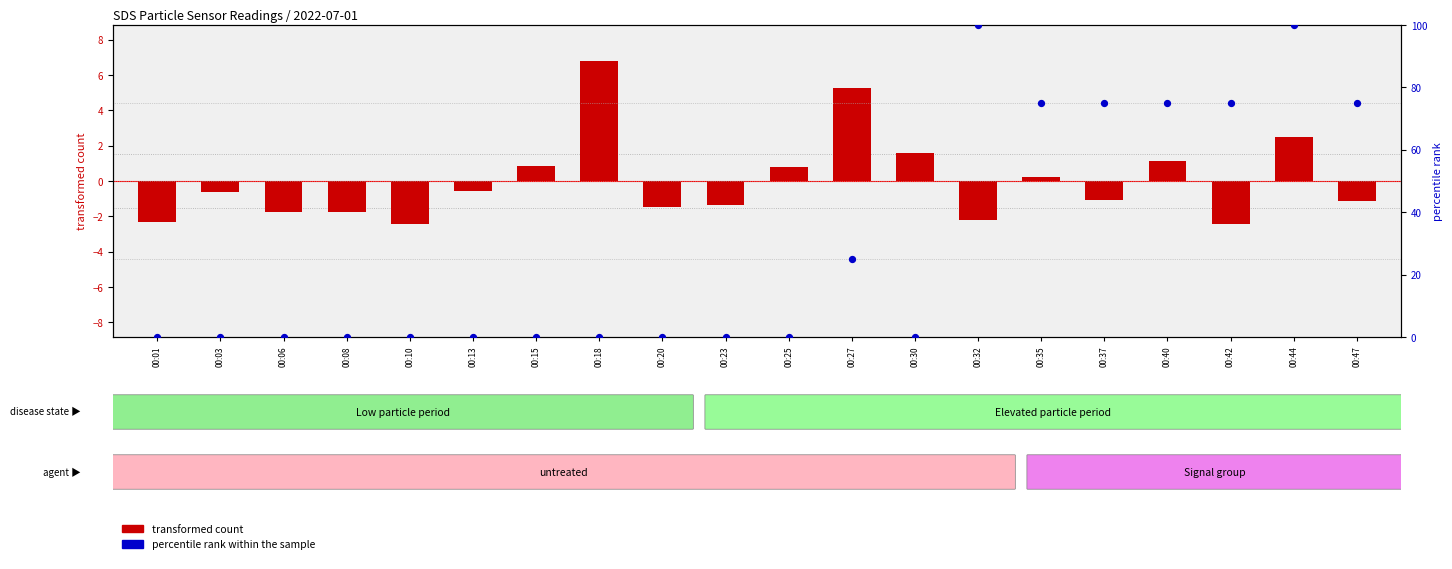

Which series has the largest Y range (max minus min)?

percentile rank within the sample